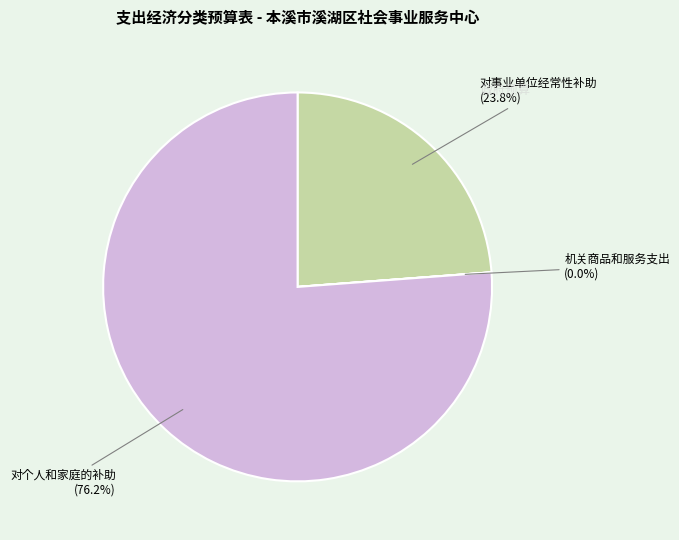

Does any single category account for the majority?

Yes